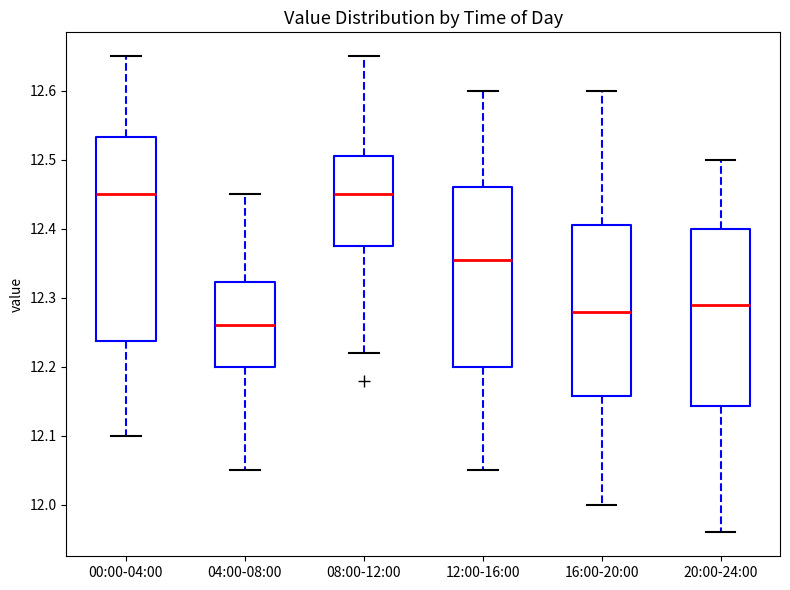

Reading left to right, read every box against the y-axis: the position of its median line, the range the box covers, and the ends of its whiskers. The values are not printed on the chart, so give them approximately, as read against the axis.

00:00-04:00: median 12.45, box 12.24 to 12.53, whiskers 12.10 to 12.65
04:00-08:00: median 12.26, box 12.20 to 12.32, whiskers 12.05 to 12.45
08:00-12:00: median 12.45, box 12.38 to 12.51, whiskers 12.22 to 12.65
12:00-16:00: median 12.36, box 12.20 to 12.46, whiskers 12.05 to 12.60
16:00-20:00: median 12.28, box 12.16 to 12.41, whiskers 12.00 to 12.60
20:00-24:00: median 12.29, box 12.14 to 12.40, whiskers 11.96 to 12.50